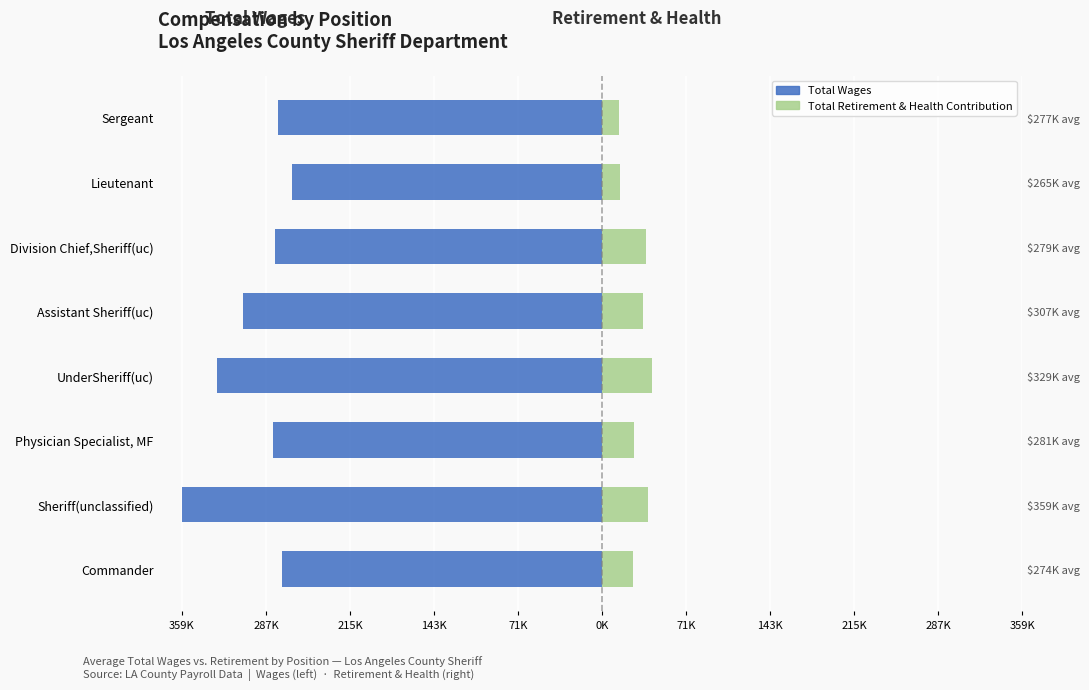

True or false: Total Wages has a value of -78841.4 at Lieutenant.

False